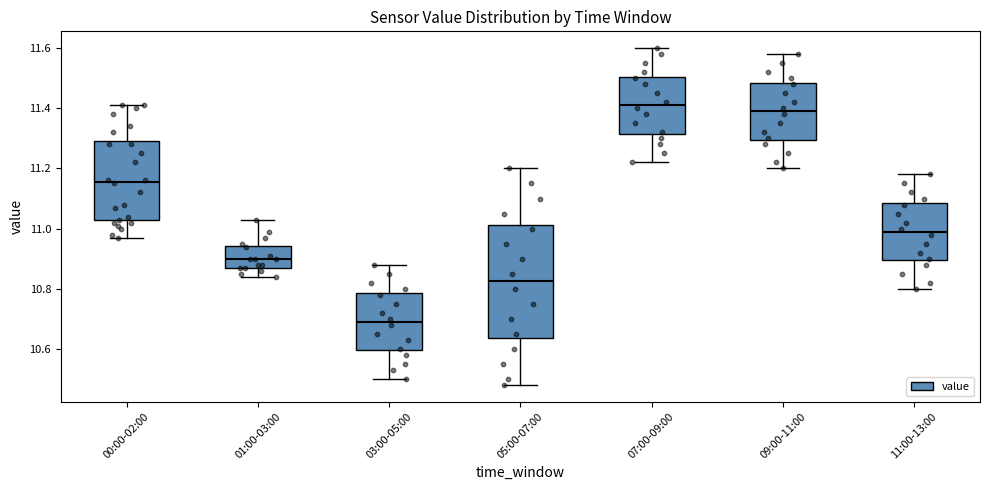

Reading left to right, transcribe this box plot: for each box, give where its median line is, the range the box spans, and where its two whiskers end, as read against the y-axis. The values are not printed on the chart, so give them approximately, as read against the axis.

00:00-02:00: median 11.16, box 11.02 to 11.30, whiskers 10.98 to 11.42
01:00-03:00: median 10.90, box 10.88 to 10.94, whiskers 10.84 to 11.04
03:00-05:00: median 10.70, box 10.60 to 10.78, whiskers 10.50 to 10.88
05:00-07:00: median 10.82, box 10.64 to 11.02, whiskers 10.48 to 11.20
07:00-09:00: median 11.42, box 11.32 to 11.50, whiskers 11.22 to 11.60
09:00-11:00: median 11.40, box 11.30 to 11.48, whiskers 11.20 to 11.58
11:00-13:00: median 11.00, box 10.90 to 11.08, whiskers 10.80 to 11.18